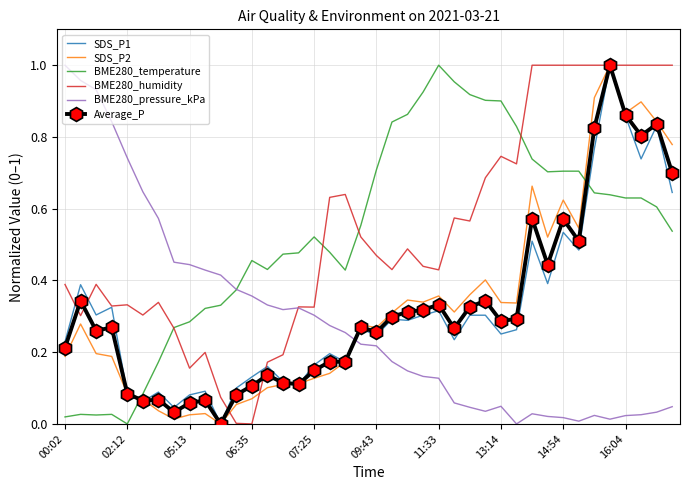

How many times do BME280_pressure_kPa and Average_P cross each other?

1